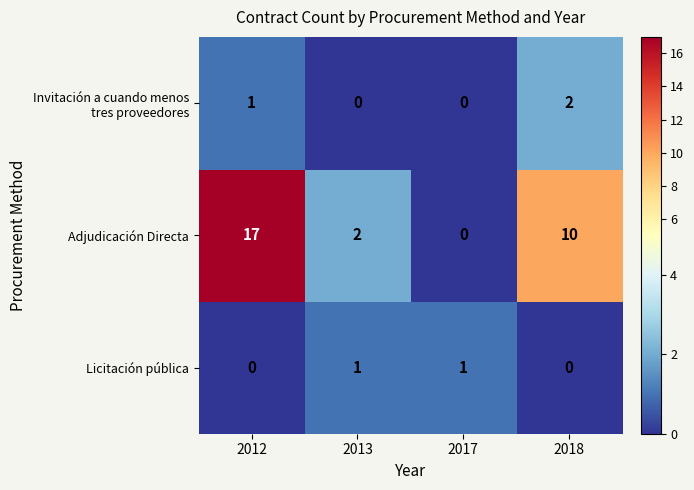

Where does the Adjudicación Directa series first go above 10?

2012